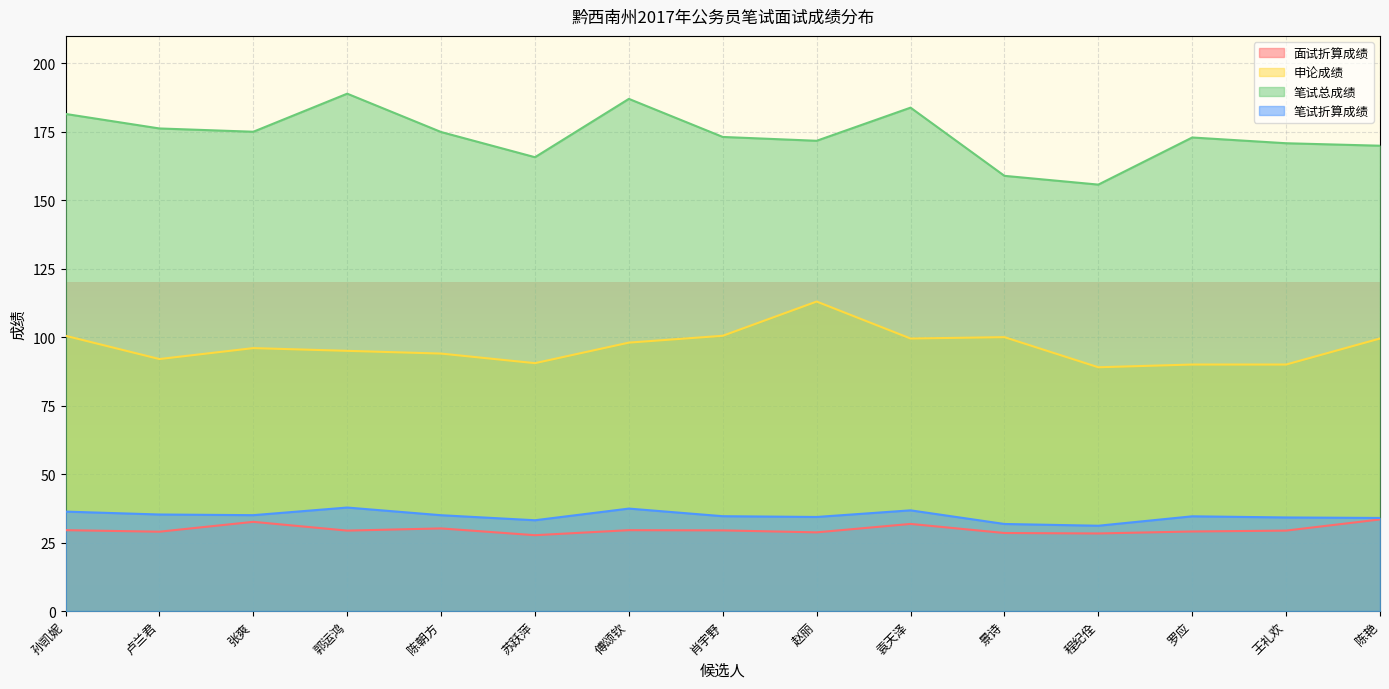

What is the difference between the second highest and minimum values in the 面试折算成绩 series?

4.9